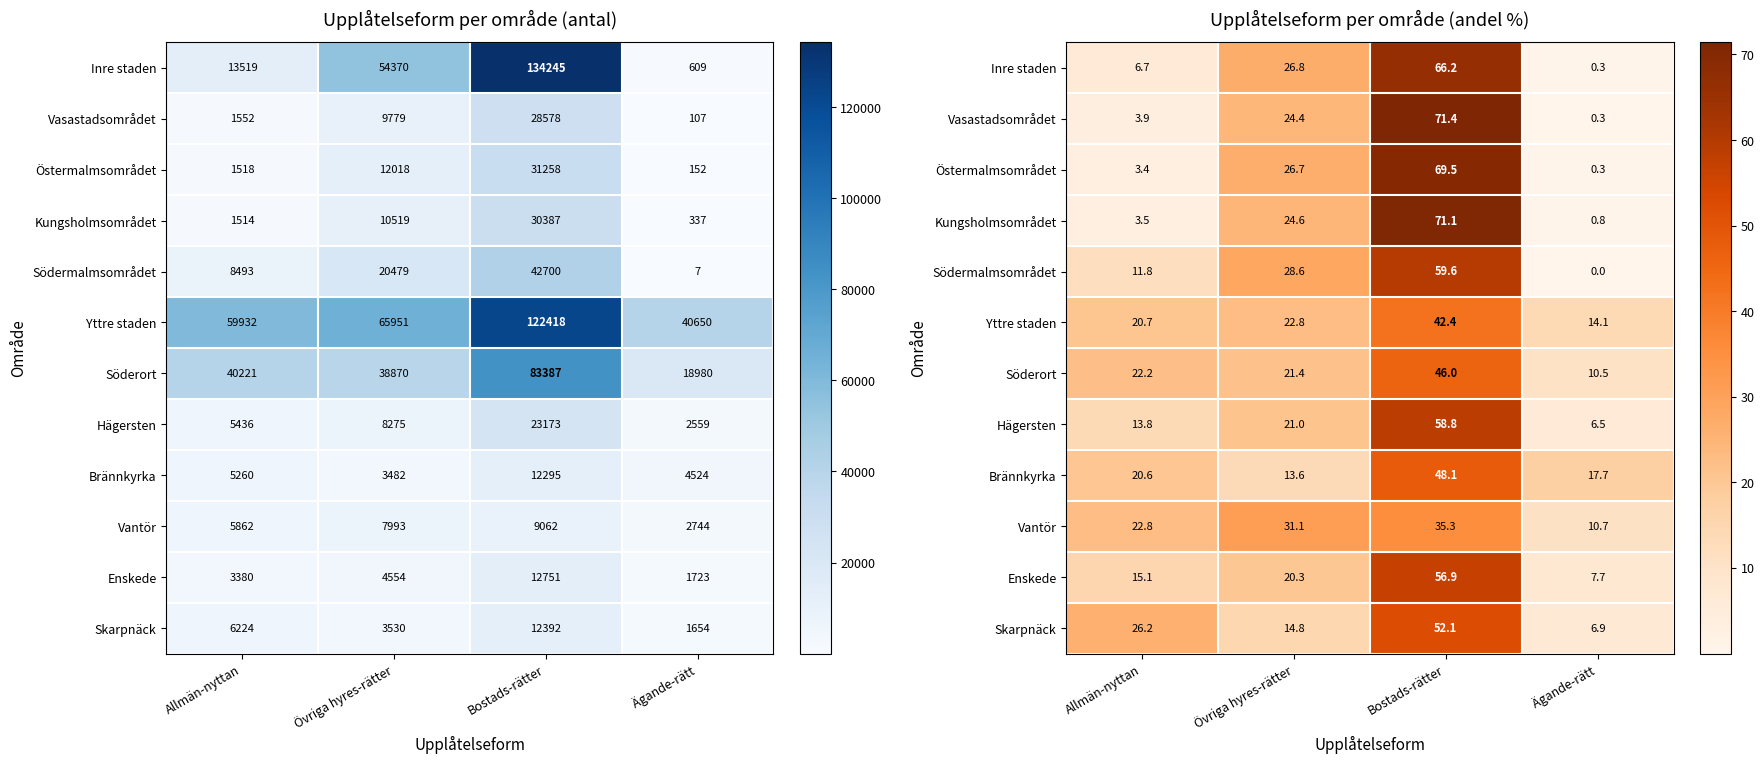

Where does the Yttre staden series first go above 22?

Övriga hyres-rätter